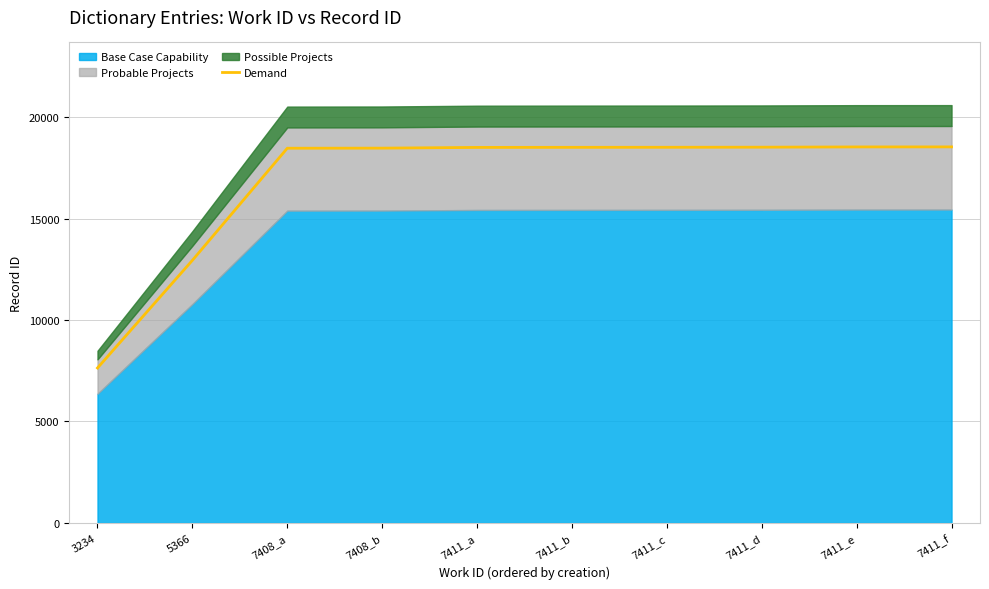

What is the difference between the second highest and minimum values?

10895.4